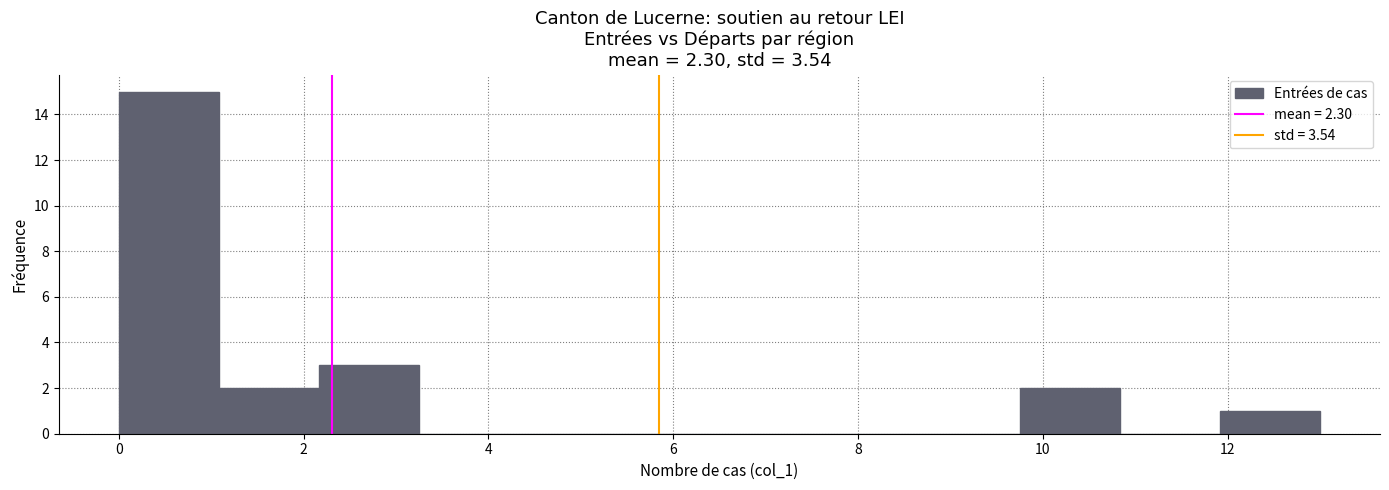

Over which range of the x-axis is the bar tallest?

0.0 to 1.0